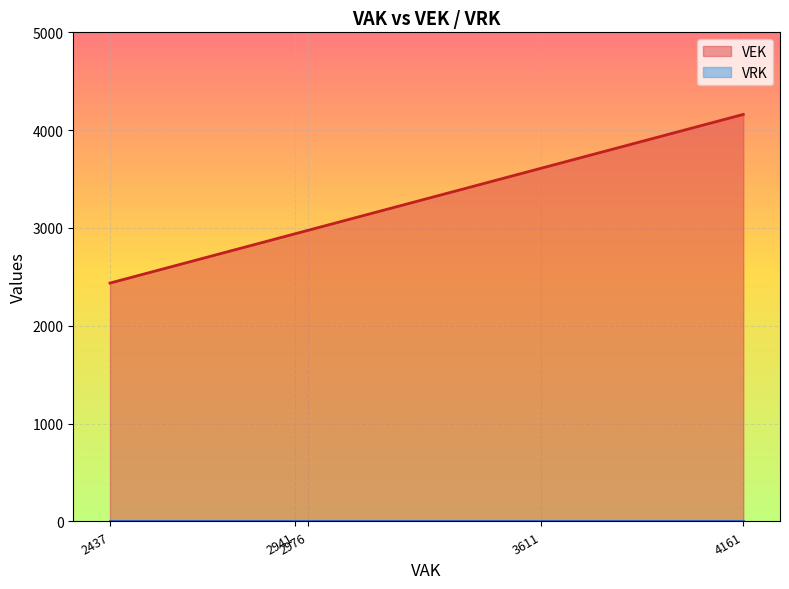

Which series has the widest spread of values?

VEK